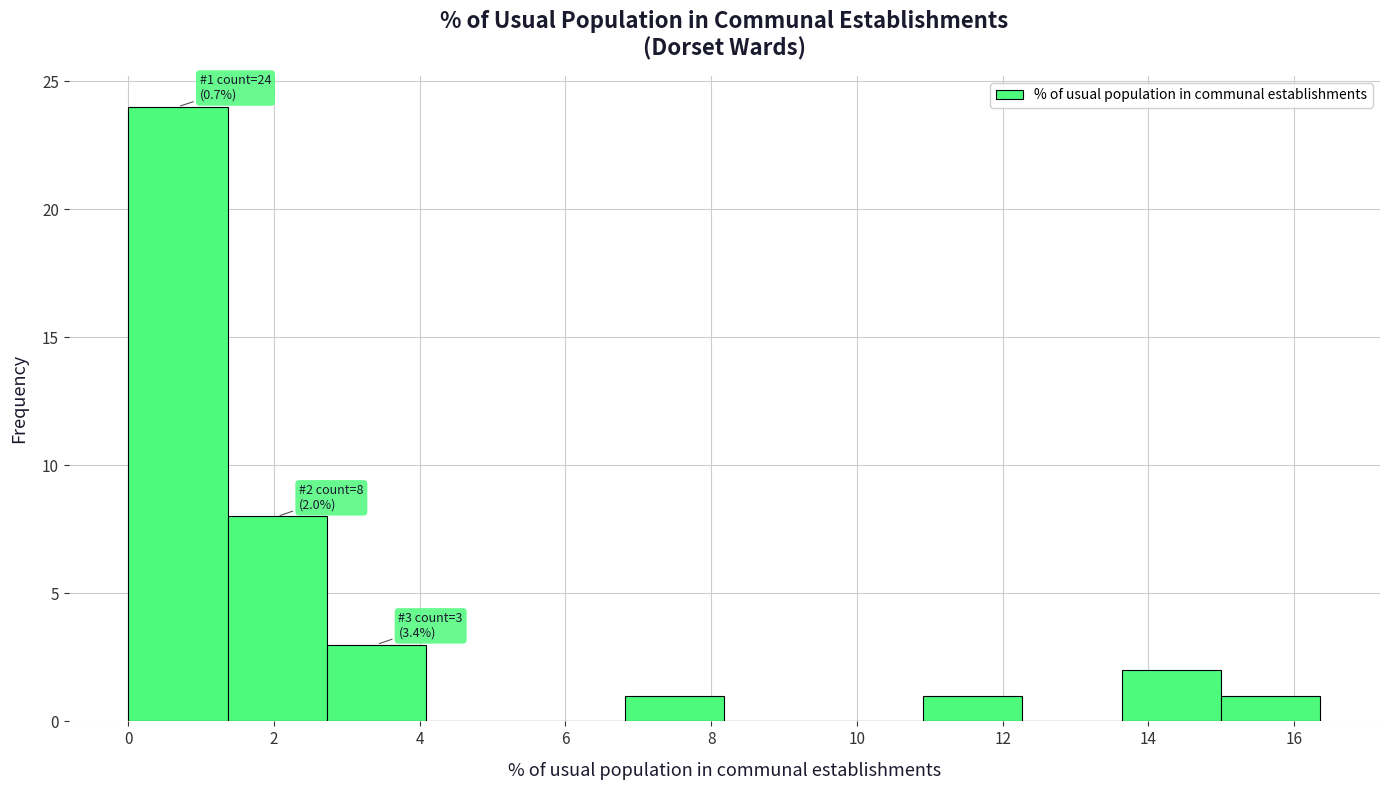

Which range on the x-axis has the tallest bar?

0.0 to 1.4